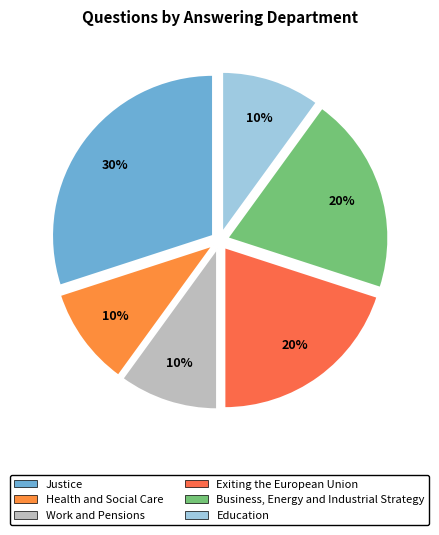

What is the largest slice in the pie chart?

Justice